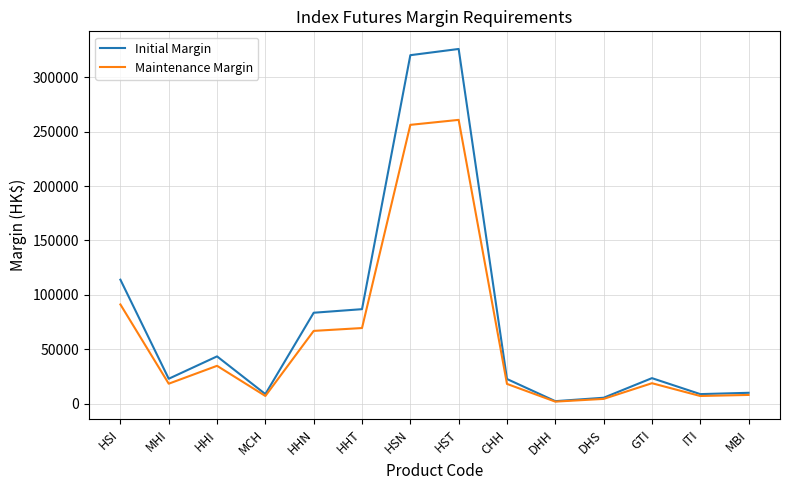

Between MCH and GTI, which series saw the biggest shift?

Initial Margin